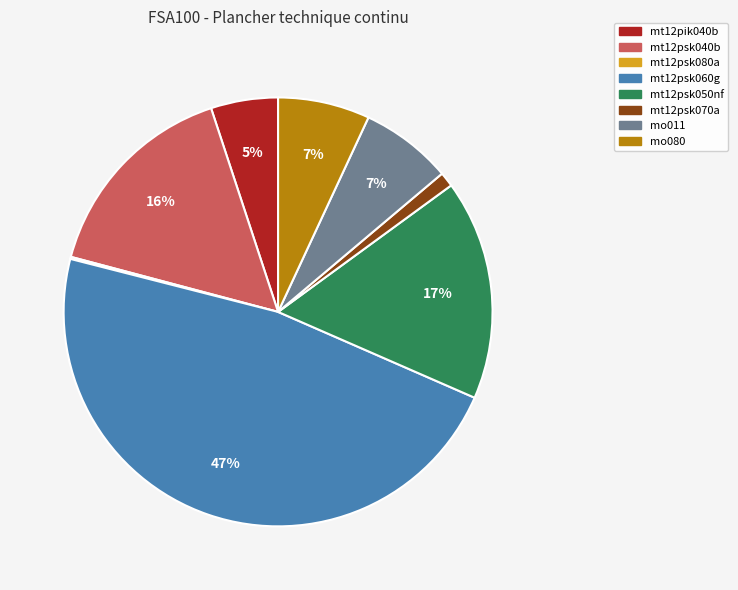

Which slice is the largest?

mt12psk060g